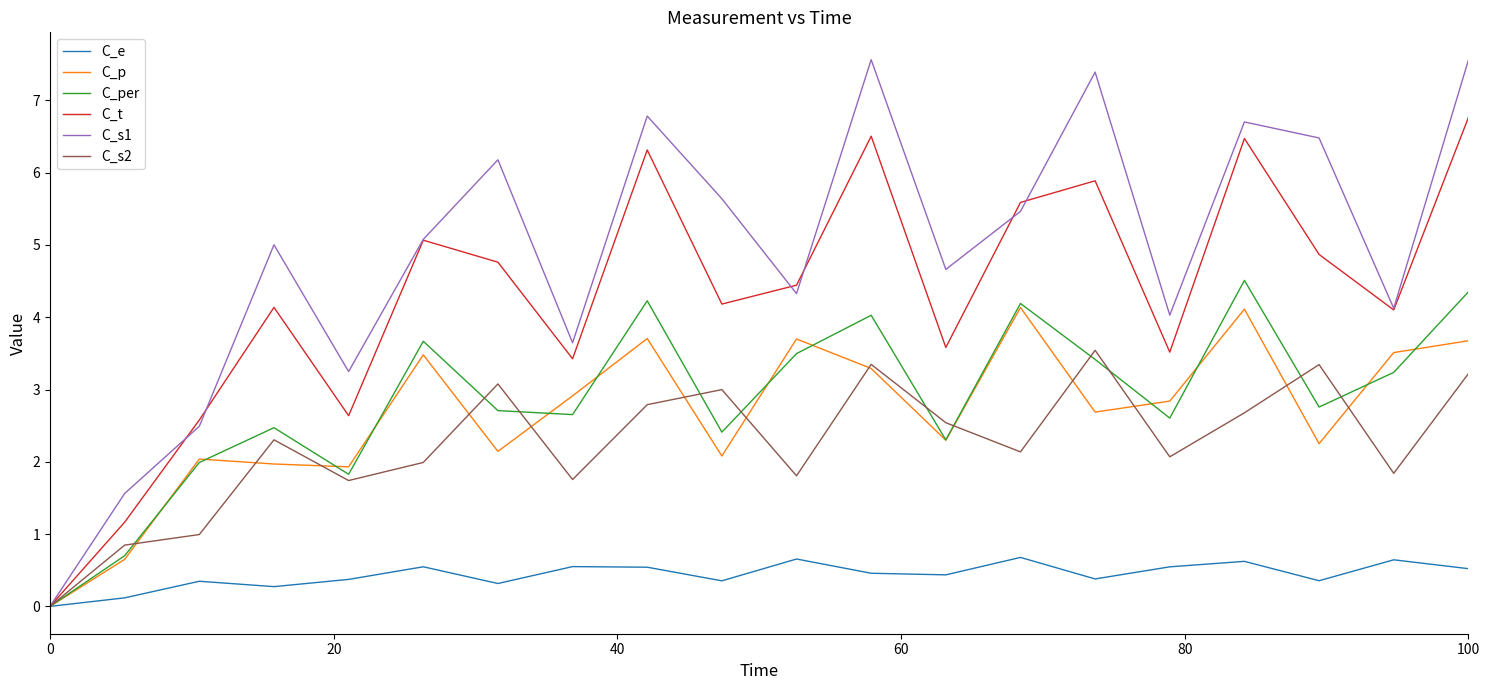

What is the maximum value shown in the chart?

7.6